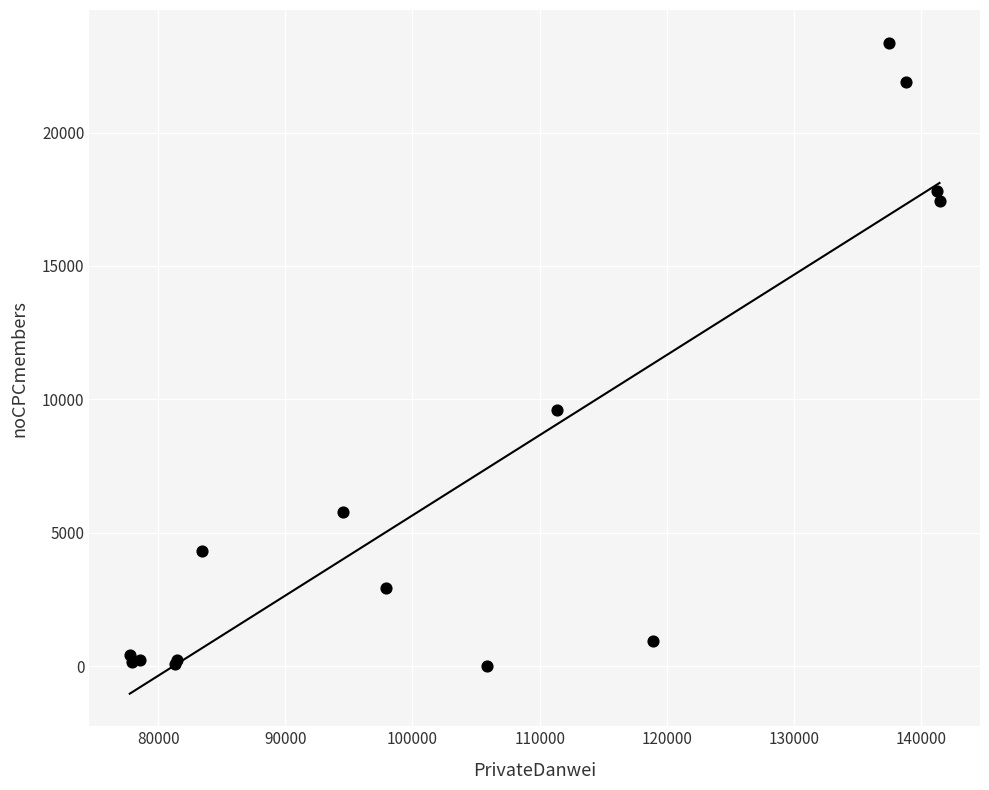

What Y value in the scatter plot is closest to 11690?

9582